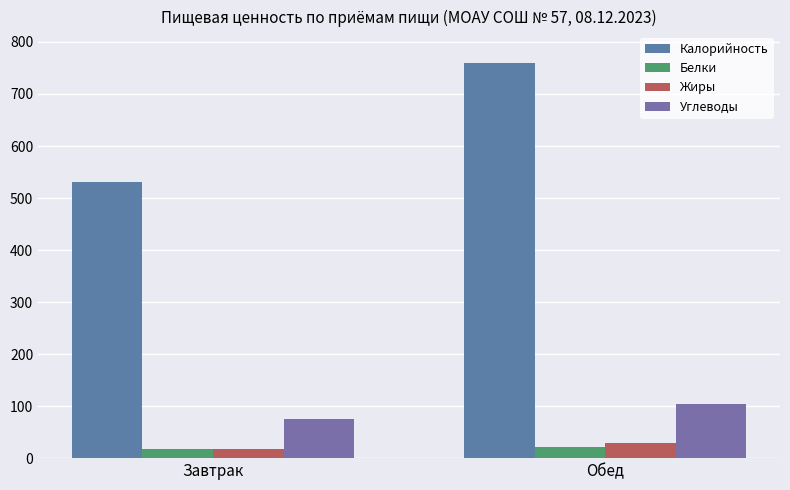

Reading right to left, transcribe all the data shown in this chart.

Калорийность: 758.7	530.8
Белки: 22.2	18.1
Жиры: 28.9	18.2
Углеводы: 103.7	74.7